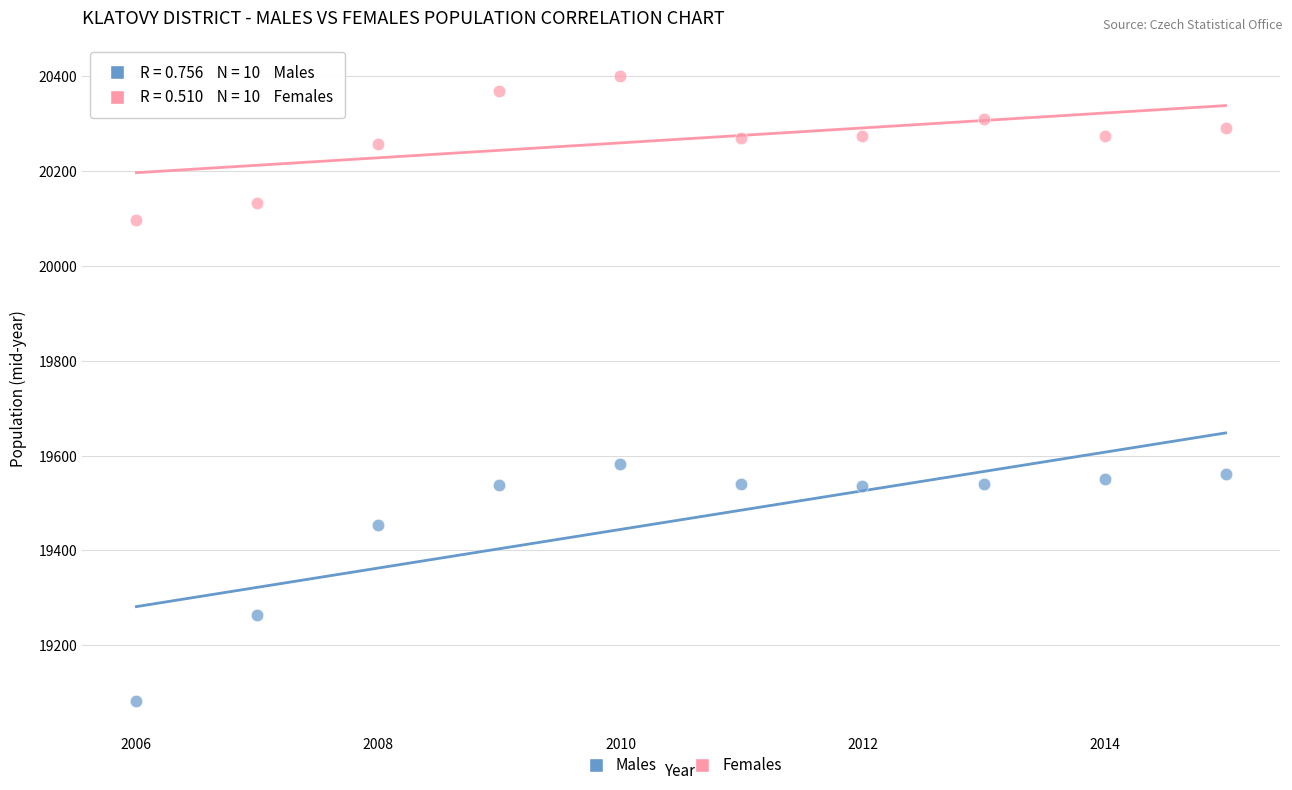

Which series has the largest Y range (max minus min)?

Males